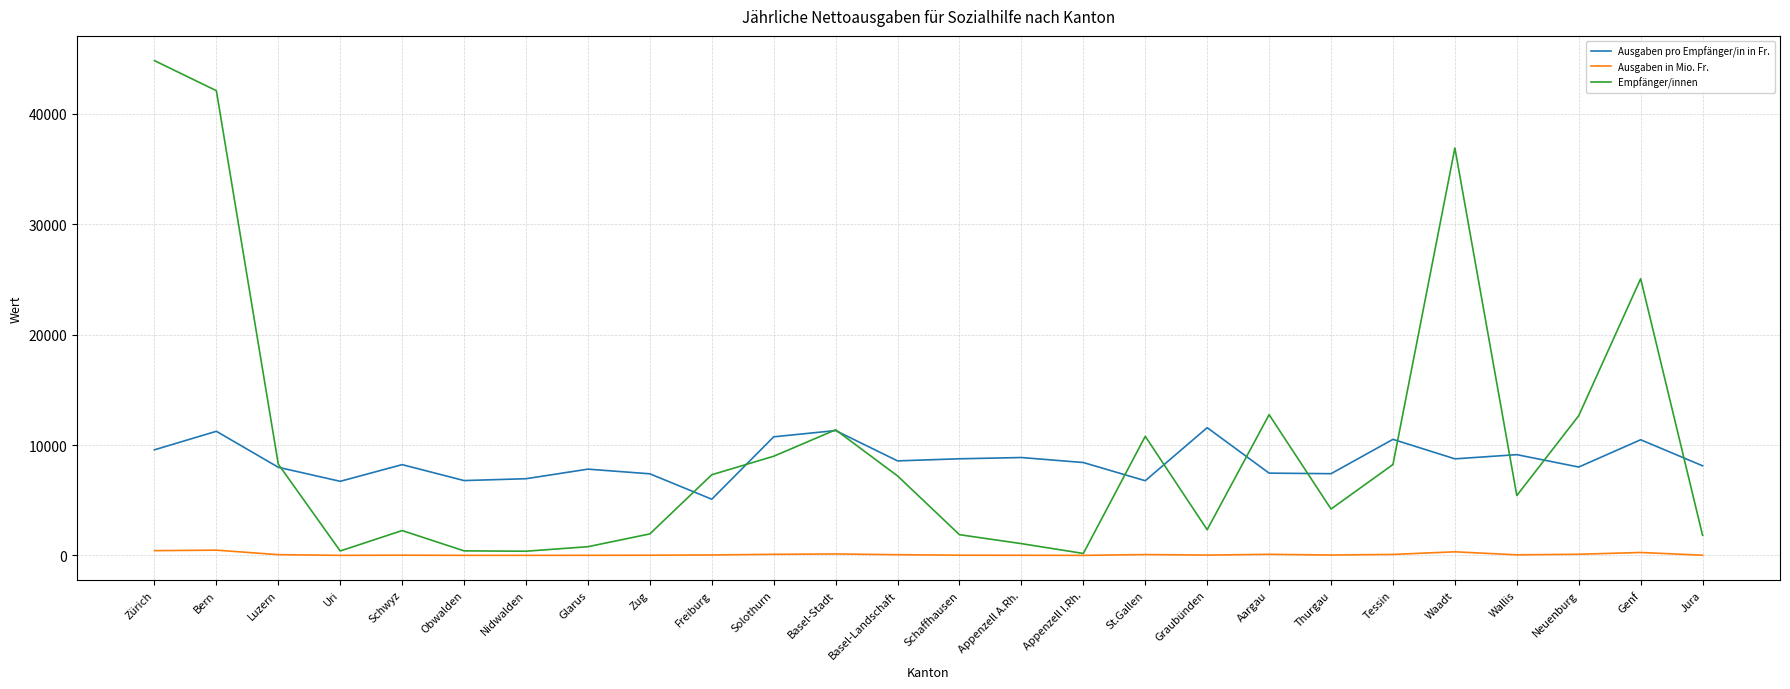

Is the value of Empfänger/innen at Waadt greater than the value of Ausgaben in Mio. Fr. at Zug?

Yes